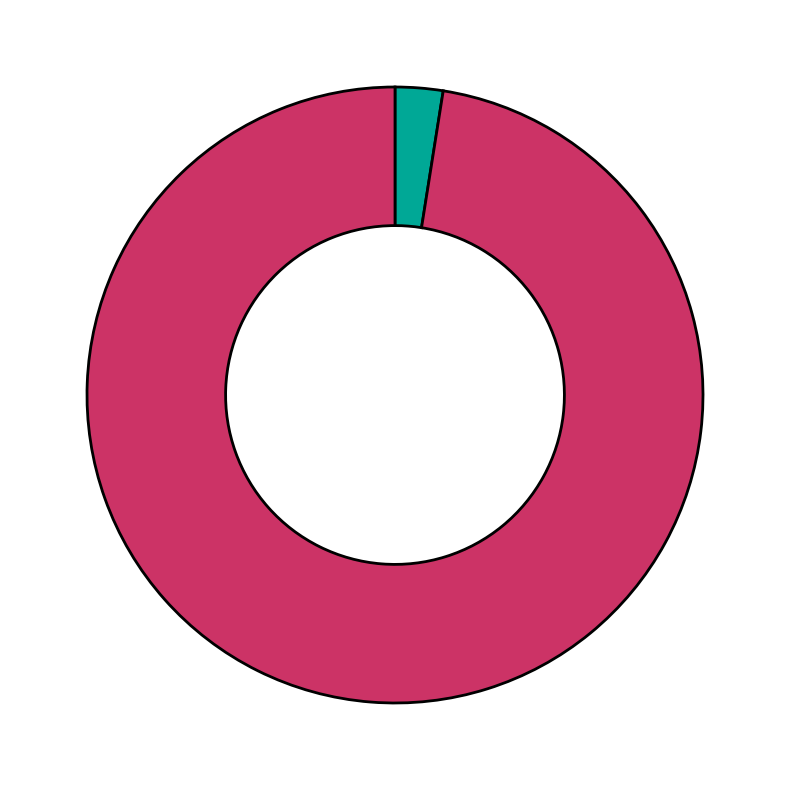

Which slice represents more than half of the pie?

BULL AND MOUTH HOTEL